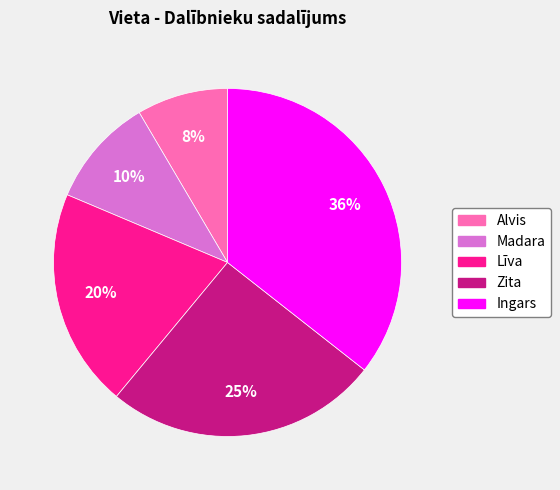

Between Madara and Līva, which is larger?

Līva